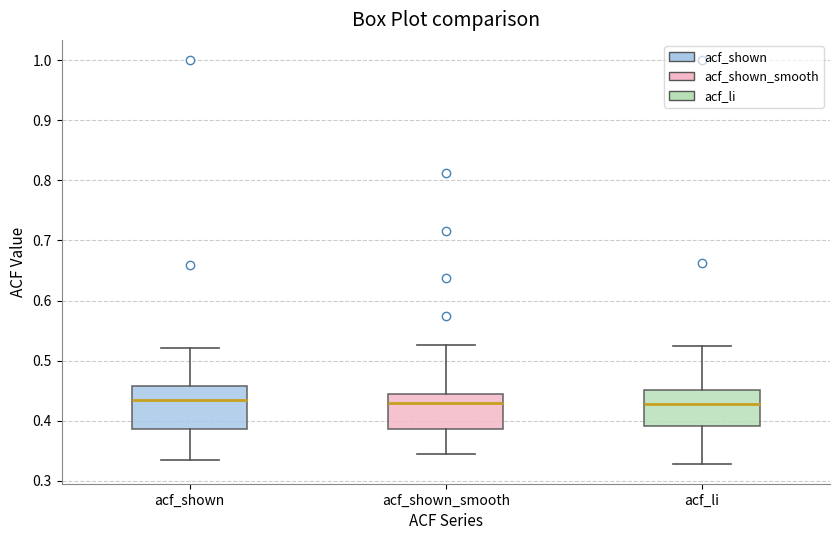

Which box is the tallest, from its lower edge to its upper edge?

acf_shown